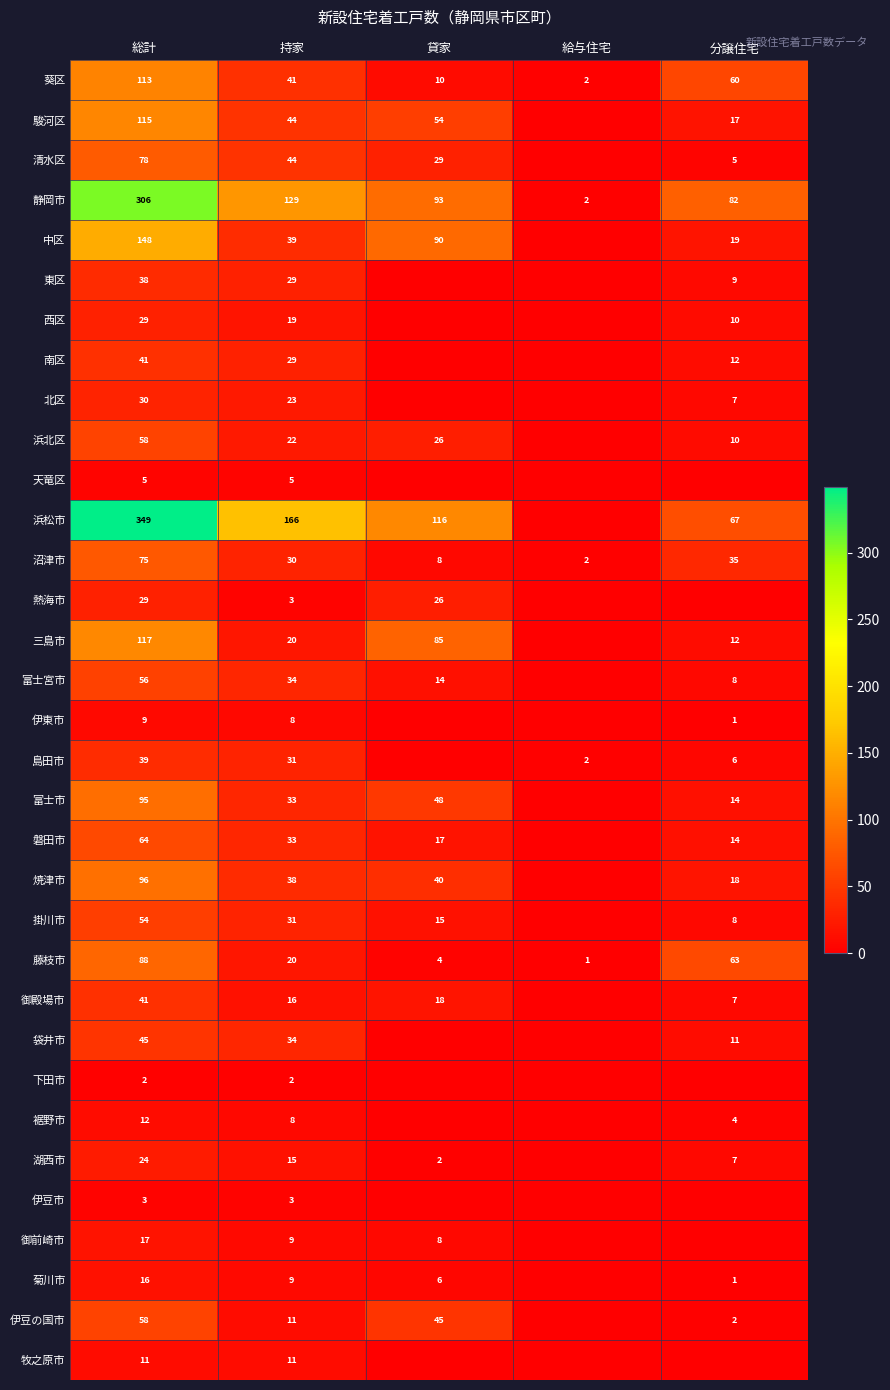

At which category is the sum across all series the highest?

総計